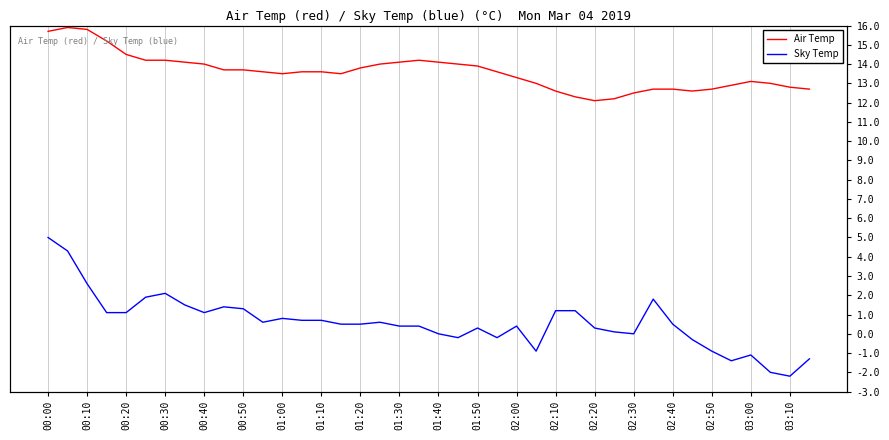

How many data points in Air Temp are above 13?

26